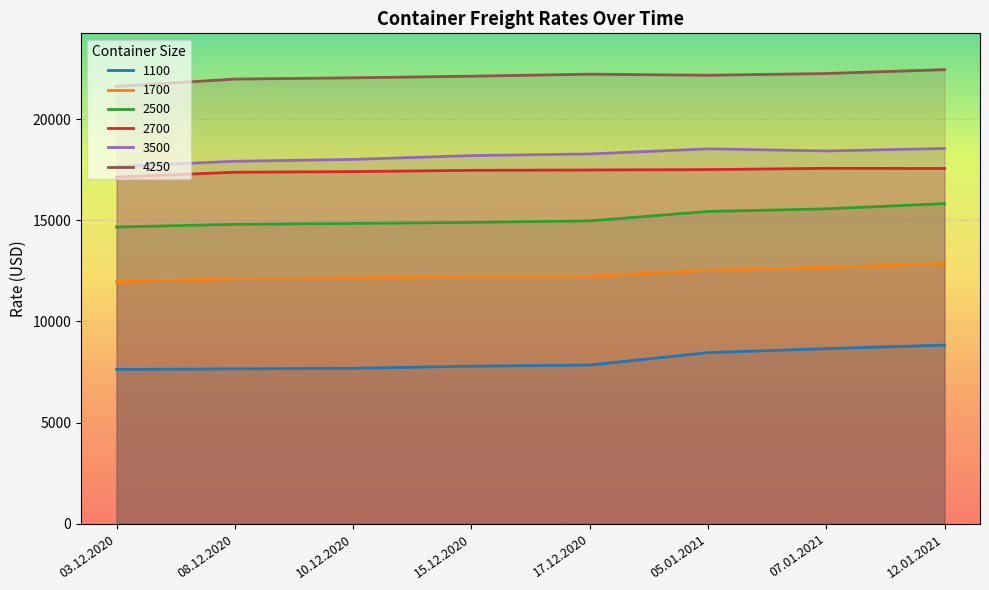

At which label does 1100 first exceed 7844?

05.01.2021